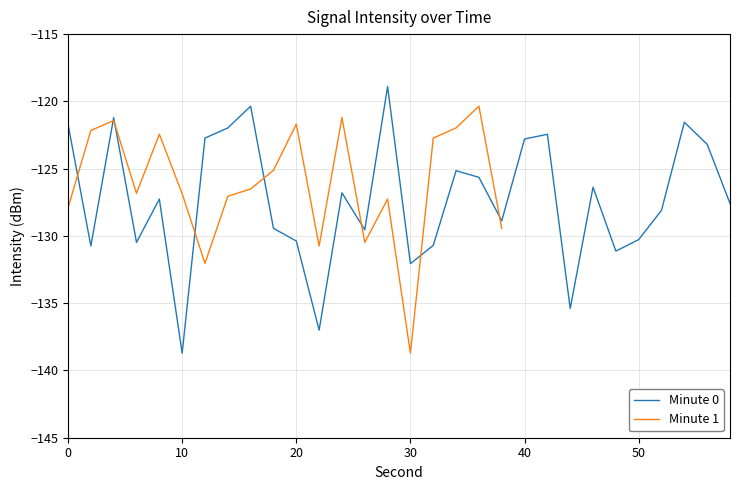

The Minute 0 series shows -138.7 at 10. True or false?

True